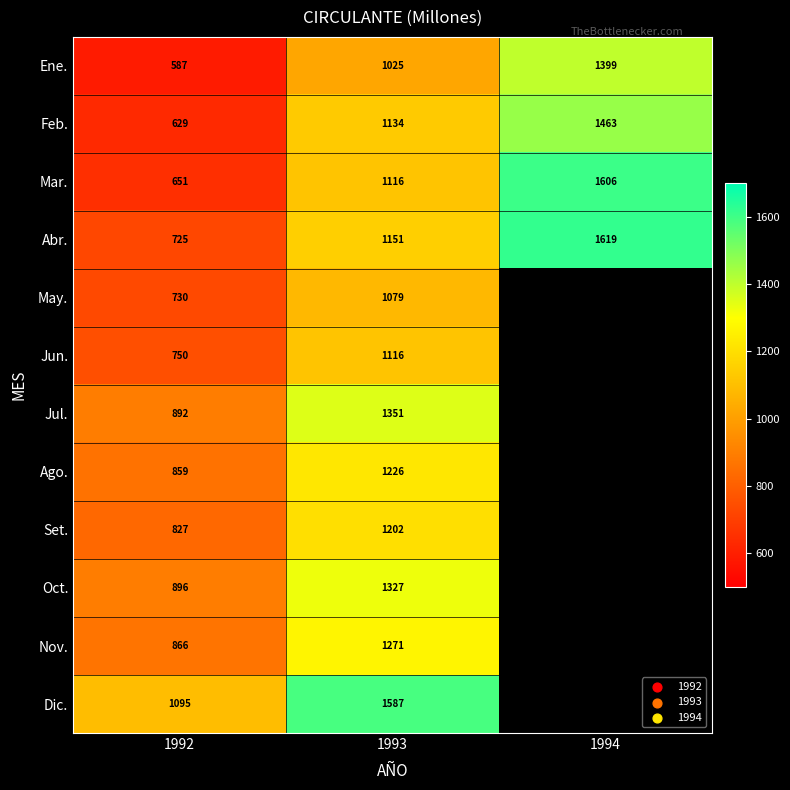

What is the smallest value displayed?

587.1